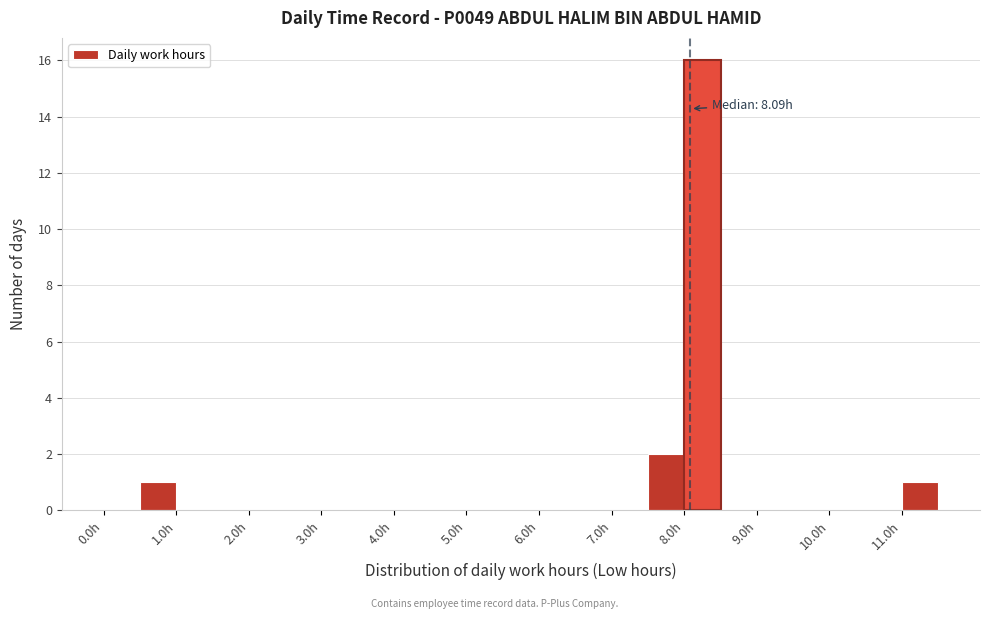

Over which range of the x-axis is the bar tallest?

8.0 to 8.5